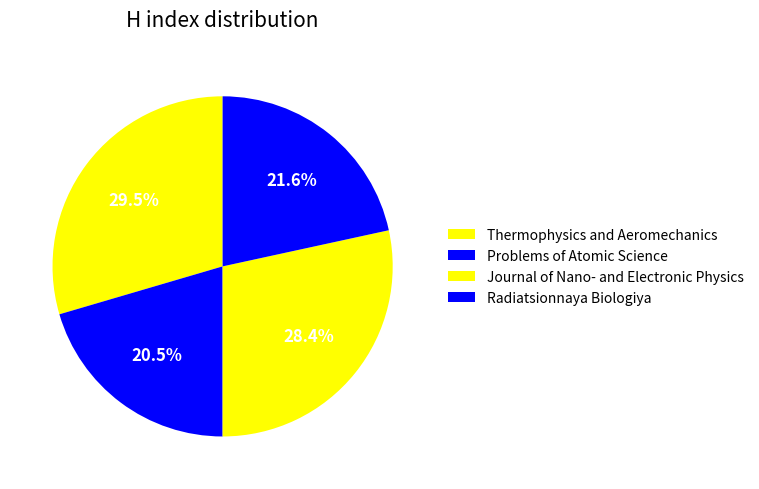

To the nearest percent, what portion does Journal of Nano- and Electronic Physics represent?

28%